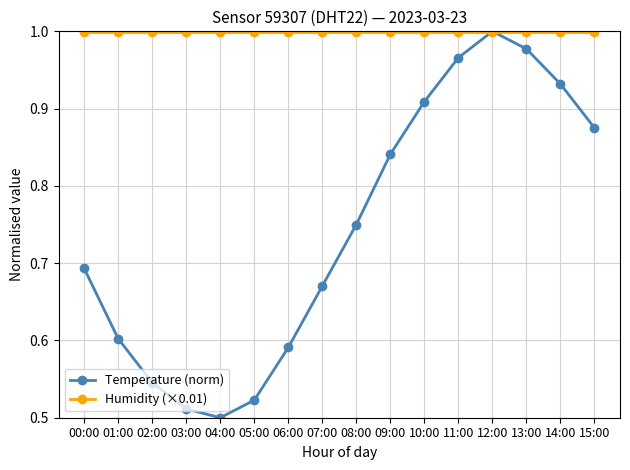

At which label does Temperature (norm) reach its minimum?

04:00